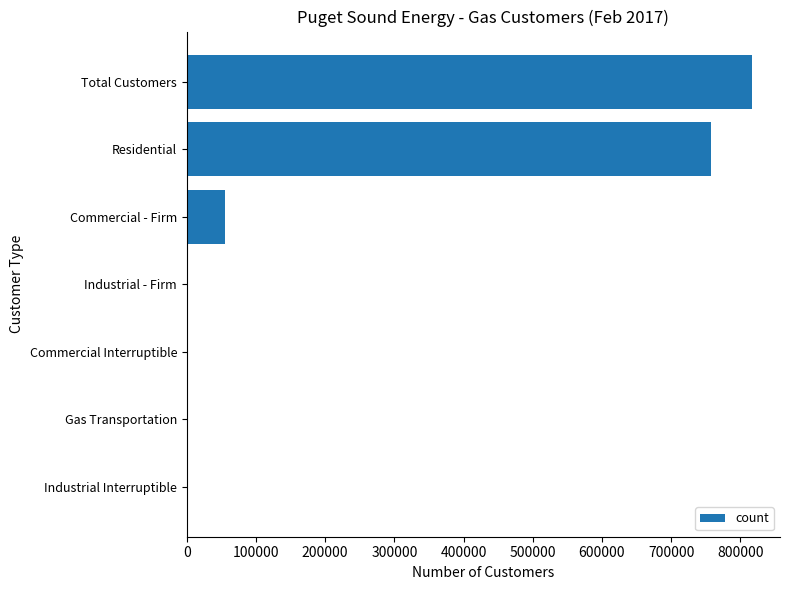

What value does the data have at Total Customers?

816611